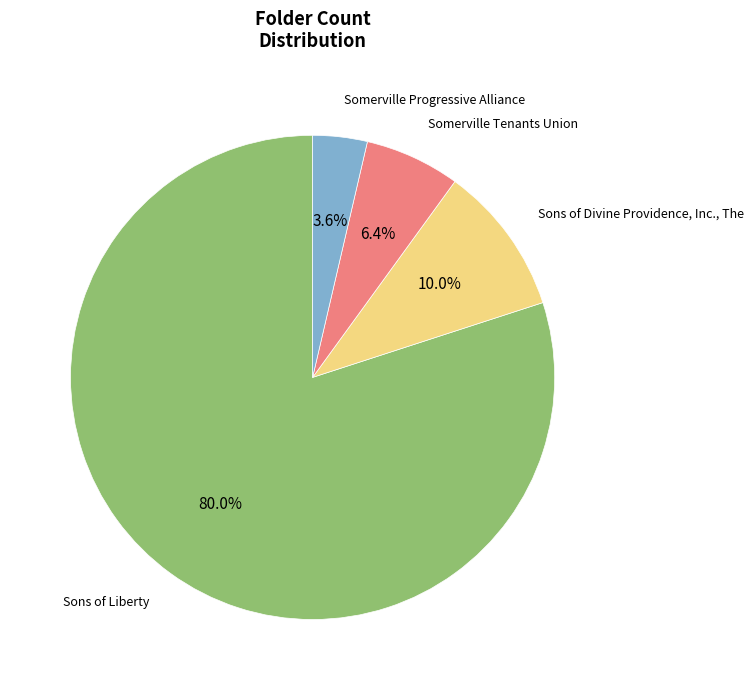

Is there any slice that represents more than half of the pie?

Yes